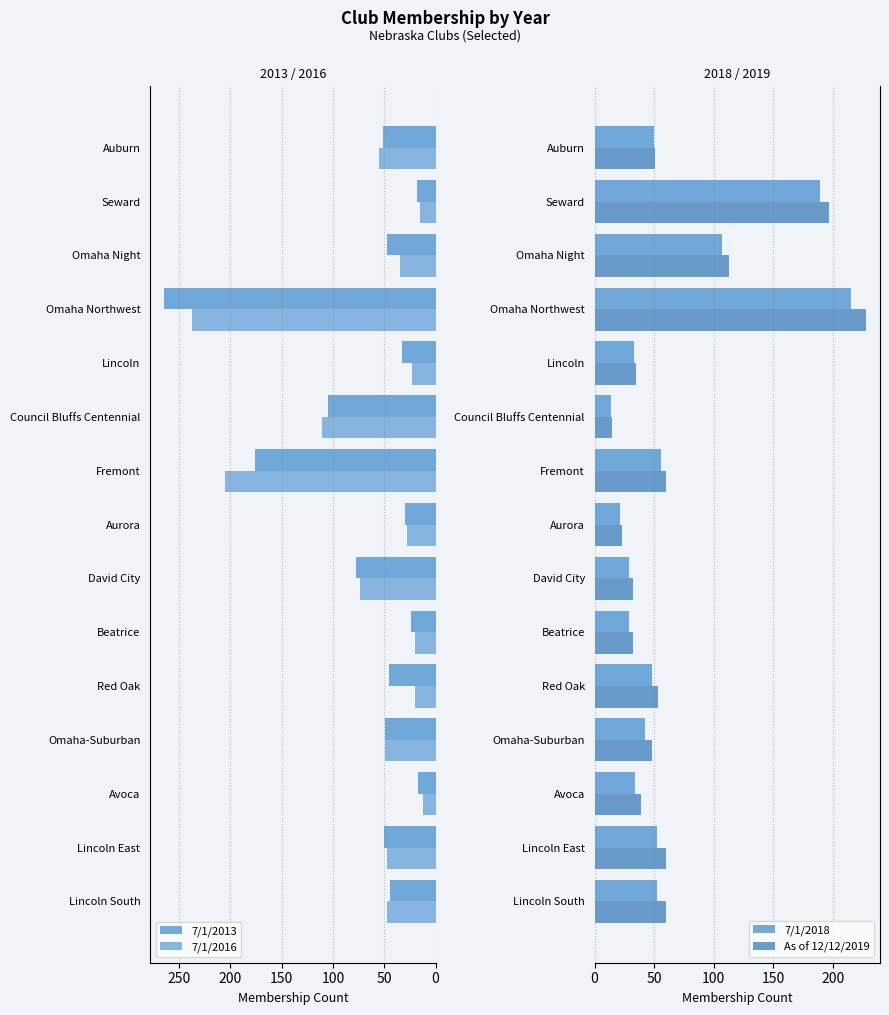

What is the maximum value shown in the chart?

265